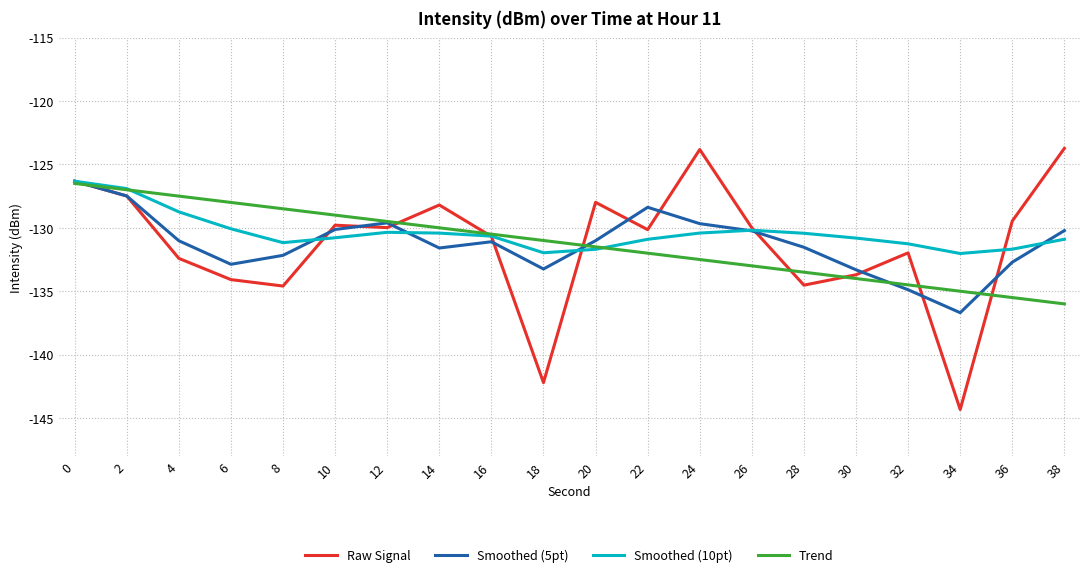

The Raw Signal series shows -41.8 at 38. True or false?

False